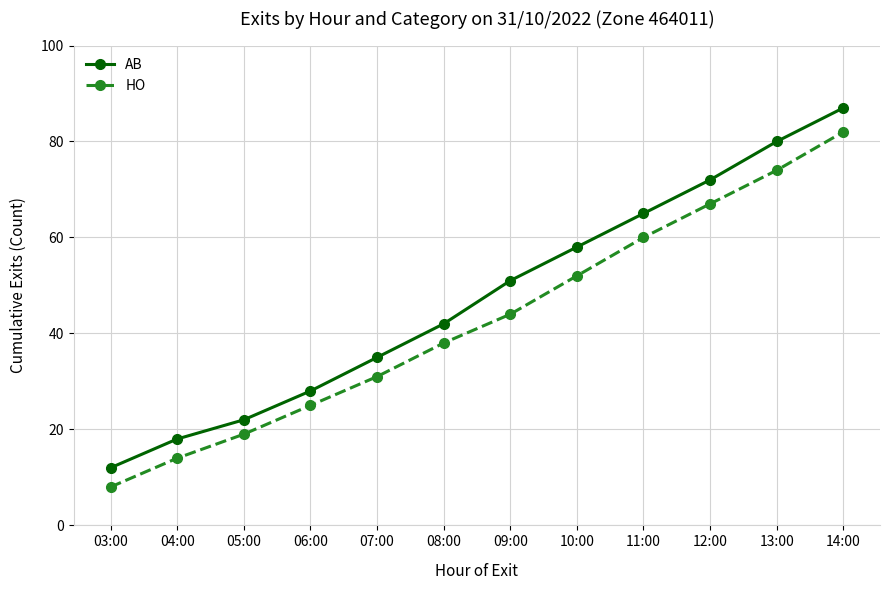

True or false: HO has more than 2 interior local peaks.

False